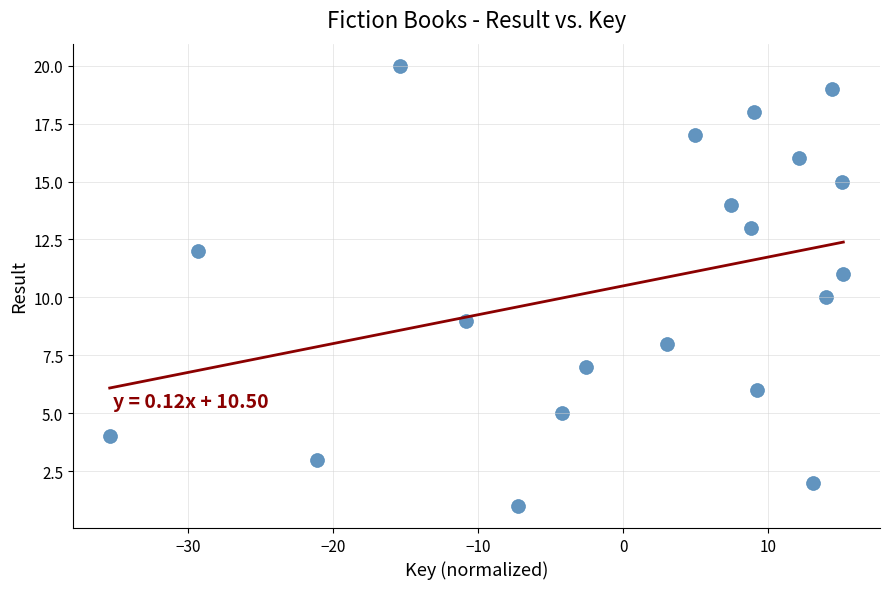

What is the range of Y values (max minus min)?

19